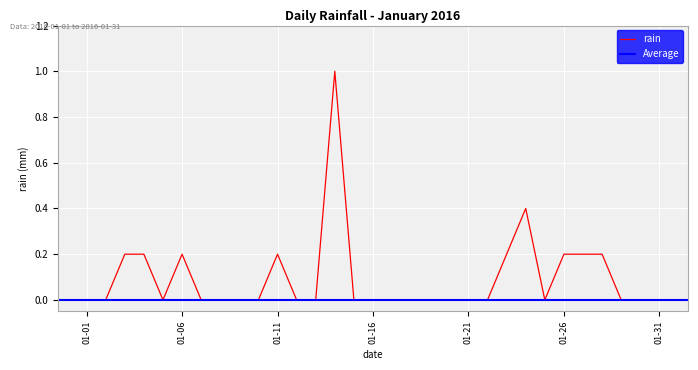

True or false: the data has more than 1 interior local peaks.

True